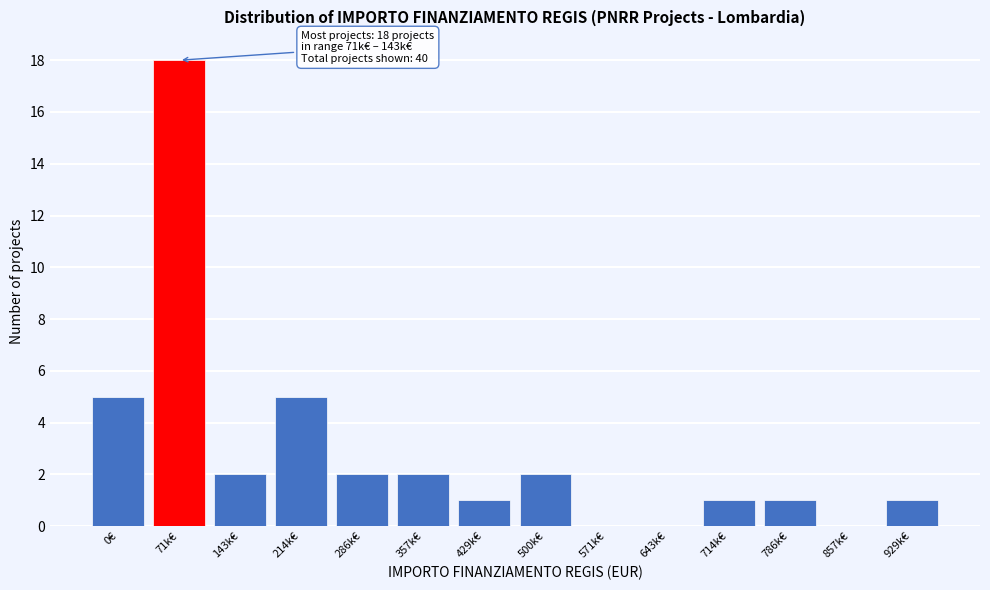

Reading left to right, list all the values displayed in this chart.

0€=5	71k€=18	143k€=2	214k€=5	286k€=2	357k€=2	429k€=1	500k€=2	571k€=0	643k€=0	714k€=1	786k€=1	857k€=0	929k€=1